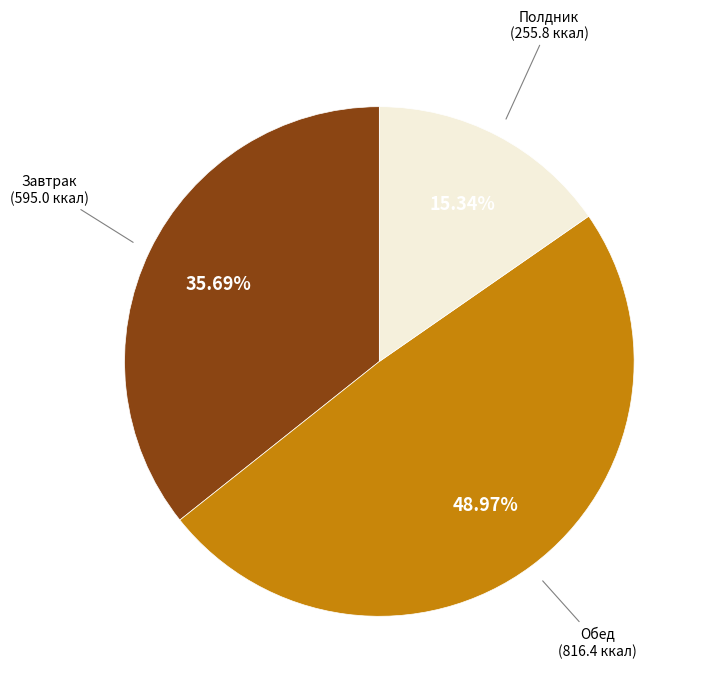

Does any single category account for the majority?

No